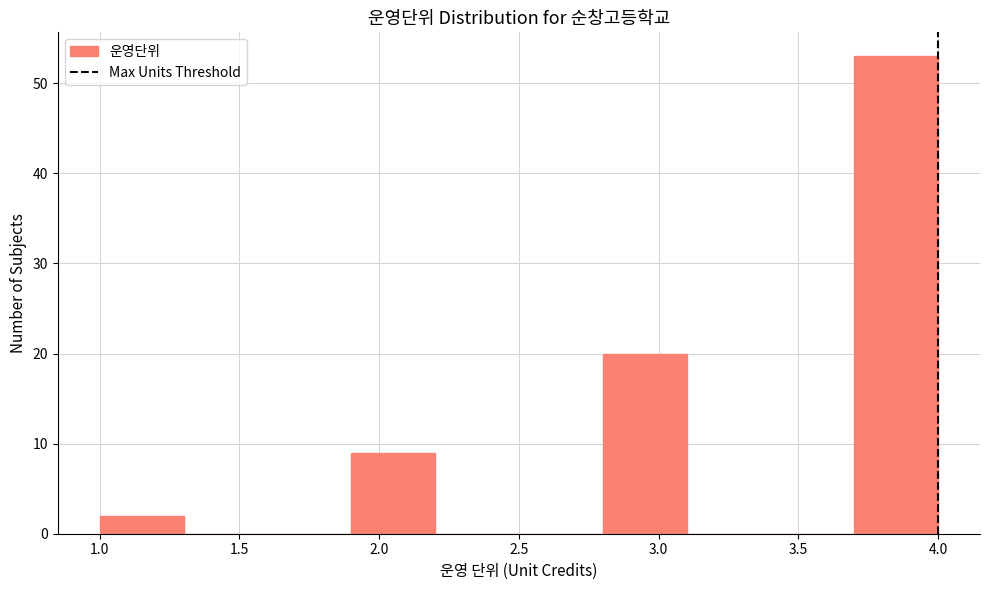

Reading left to right, transcribe this chart: for each bar, give the range it covers on the x-axis and its height. The values are not printed on the chart, so give them approximately, as read against the axis.

1.0 to 1.3: 2
1.3 to 1.6: 0
1.6 to 1.9: 0
1.9 to 2.2: 9
2.2 to 2.5: 0
2.5 to 2.8: 0
2.8 to 3.1: 20
3.1 to 3.4: 0
3.4 to 3.7: 0
3.7 to 4.0: 53